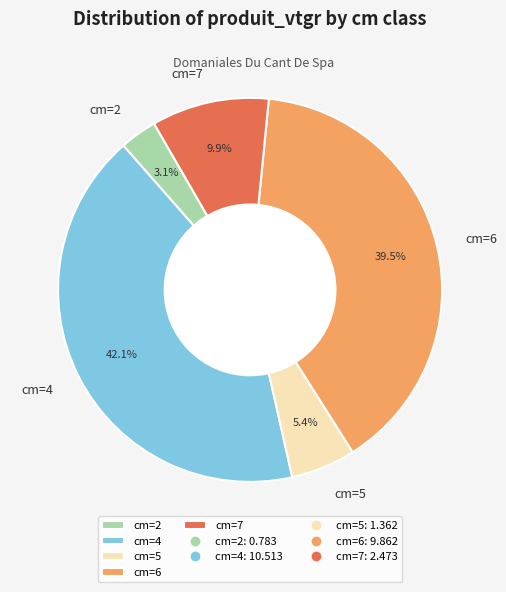

What percentage is NOT represented by cm=6?

60.5%